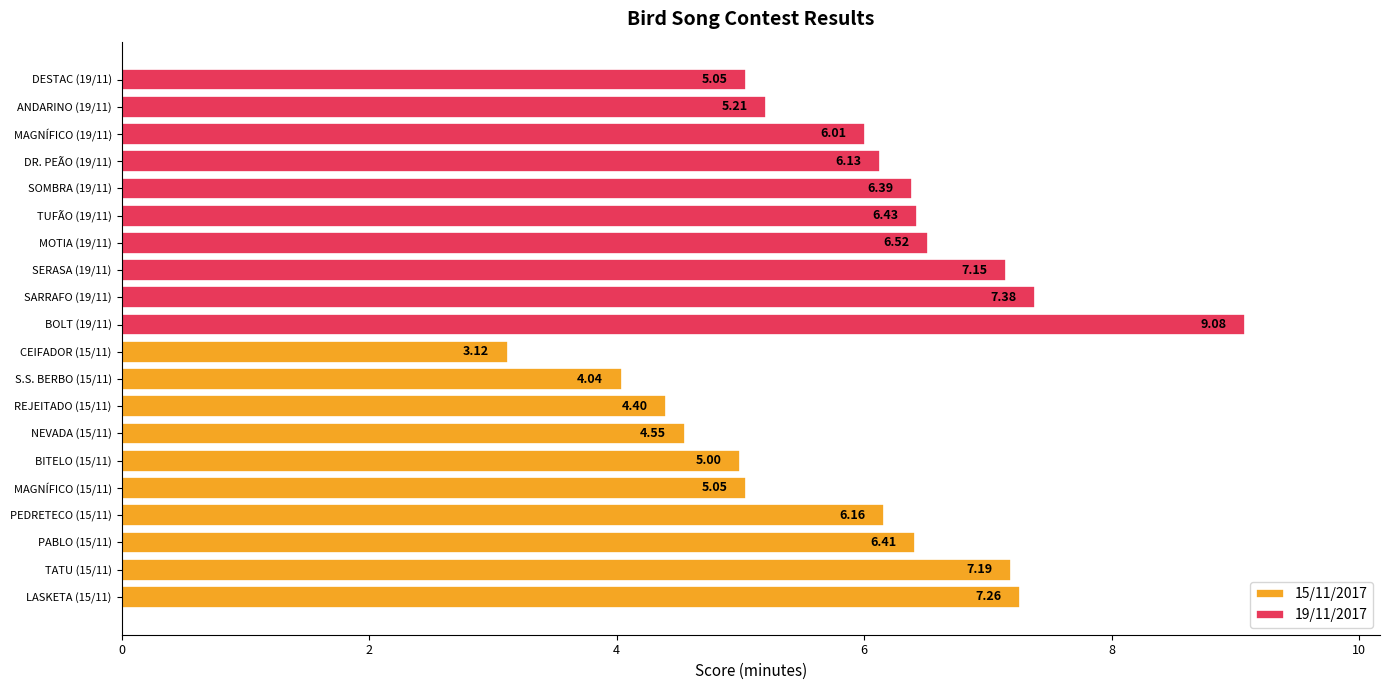

Is it true that 15/11/2017 equals 5.6 at S.S. BERBO (15/11)?

False